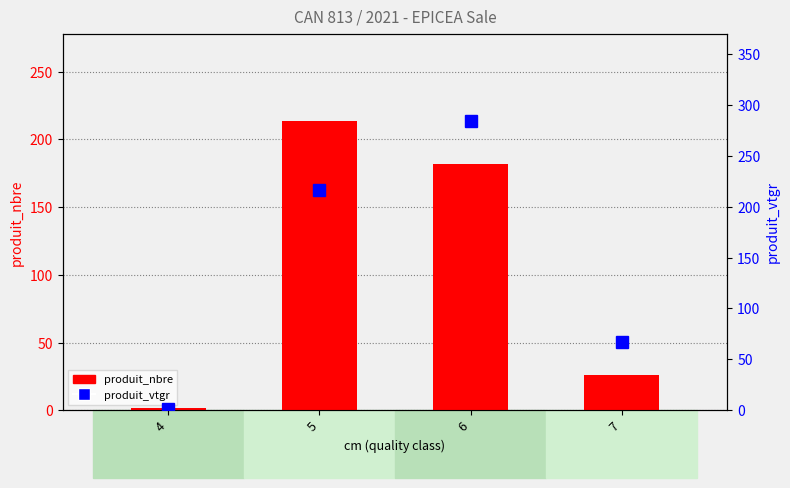

What value does the produit_nbre series have at 5?

214.0